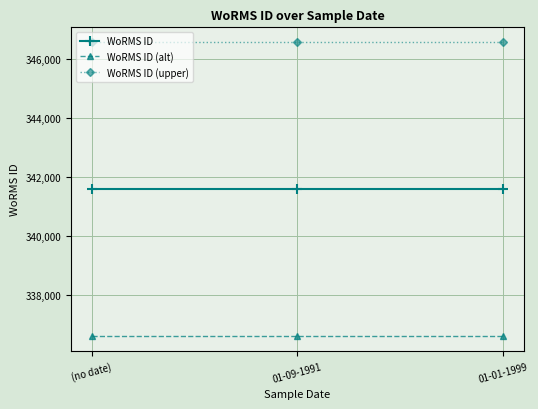

What is the difference between the highest and lowest values at (no date)?

10000